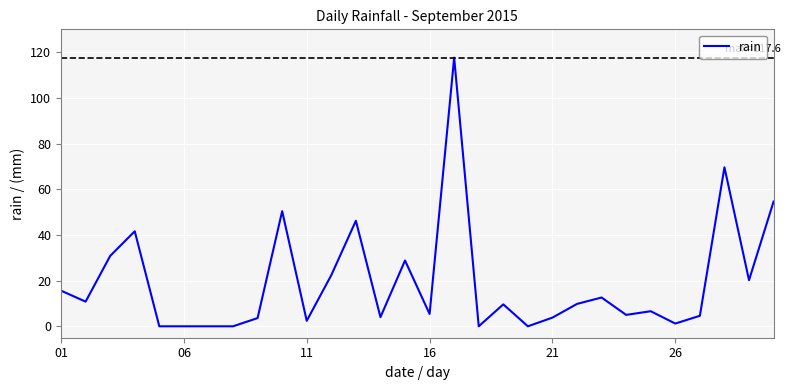

How many lines are shown in the chart?

1